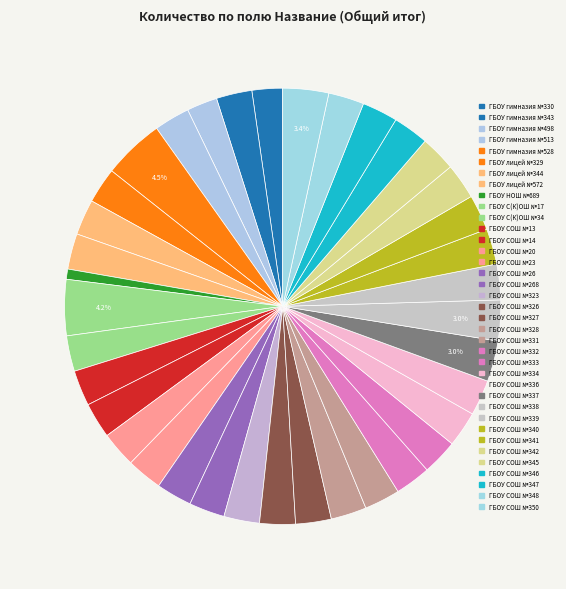

Between ГБОУ СОШ №348 and ГБОУ гимназия №330, which is larger?

ГБОУ СОШ №348